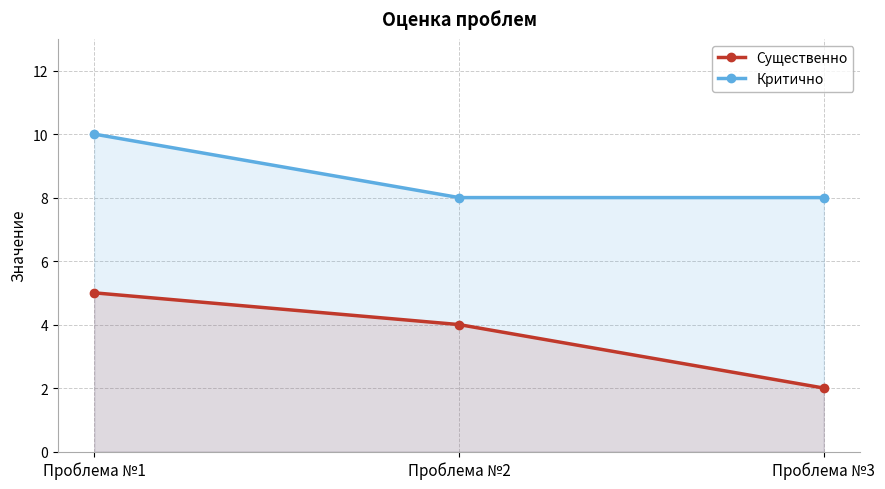

What is the lowest value of the Критично series?

8